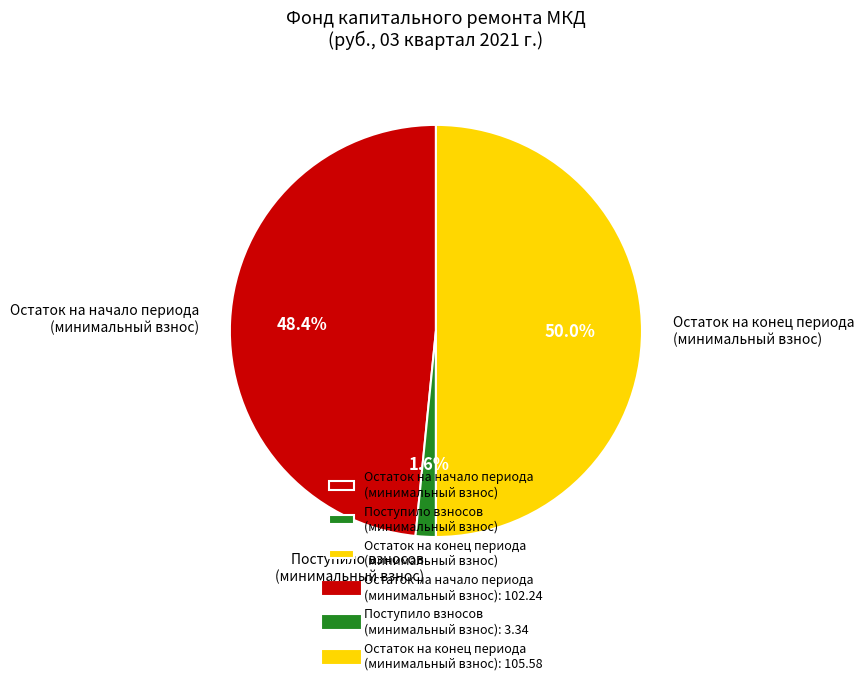

Between Остаток на конец периода (минимальный взнос) and Остаток на начало периода (минимальный взнос), which is larger?

Остаток на конец периода (минимальный взнос)